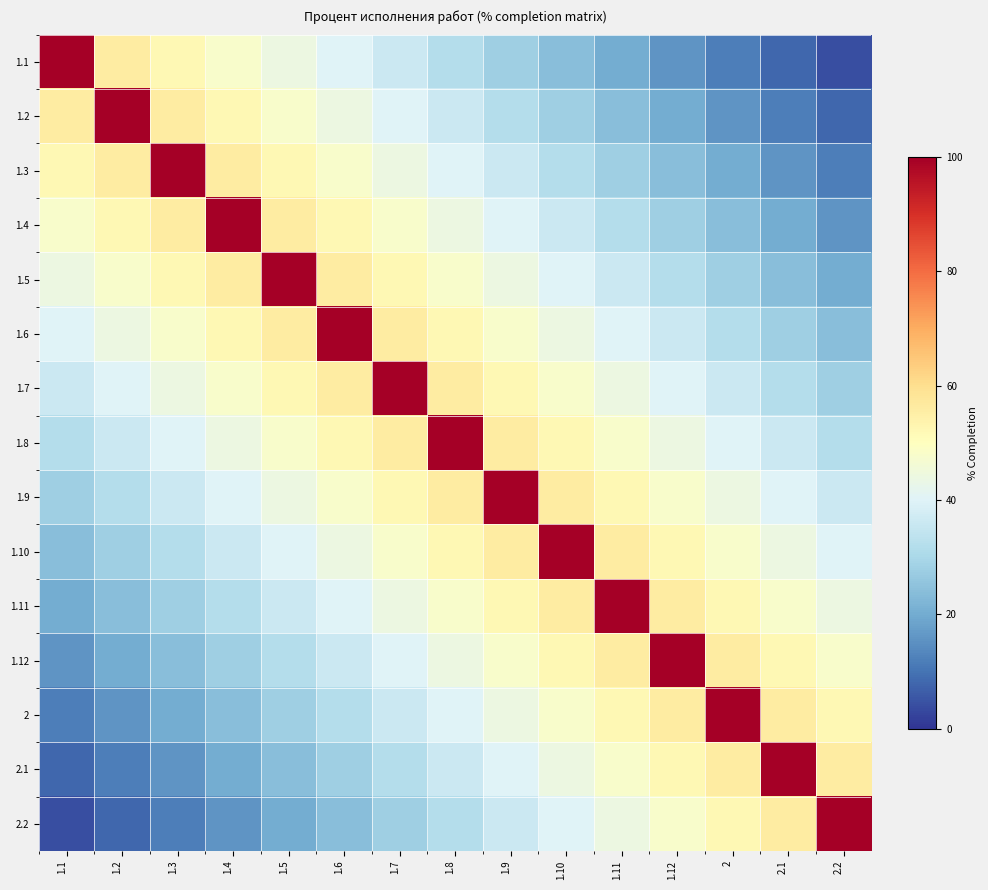

Reading left to right, list all the values displayed in this chart.

1.1: 1.1=100	1.2=56	1.3=52	1.4=48	1.5=44	1.6=40	1.7=36	1.8=32	1.9=28	1.10=24	1.11=20	1.12=16	2=12	2.1=8	2.2=4
1.2: 1.1=56	1.2=100	1.3=56	1.4=52	1.5=48	1.6=44	1.7=40	1.8=36	1.9=32	1.10=28	1.11=24	1.12=20	2=16	2.1=12	2.2=8
1.3: 1.1=52	1.2=56	1.3=100	1.4=56	1.5=52	1.6=48	1.7=44	1.8=40	1.9=36	1.10=32	1.11=28	1.12=24	2=20	2.1=16	2.2=12
1.4: 1.1=48	1.2=52	1.3=56	1.4=100	1.5=56	1.6=52	1.7=48	1.8=44	1.9=40	1.10=36	1.11=32	1.12=28	2=24	2.1=20	2.2=16
1.5: 1.1=44	1.2=48	1.3=52	1.4=56	1.5=100	1.6=56	1.7=52	1.8=48	1.9=44	1.10=40	1.11=36	1.12=32	2=28	2.1=24	2.2=20
1.6: 1.1=40	1.2=44	1.3=48	1.4=52	1.5=56	1.6=100	1.7=56	1.8=52	1.9=48	1.10=44	1.11=40	1.12=36	2=32	2.1=28	2.2=24
1.7: 1.1=36	1.2=40	1.3=44	1.4=48	1.5=52	1.6=56	1.7=100	1.8=56	1.9=52	1.10=48	1.11=44	1.12=40	2=36	2.1=32	2.2=28
1.8: 1.1=32	1.2=36	1.3=40	1.4=44	1.5=48	1.6=52	1.7=56	1.8=100	1.9=56	1.10=52	1.11=48	1.12=44	2=40	2.1=36	2.2=32
1.9: 1.1=28	1.2=32	1.3=36	1.4=40	1.5=44	1.6=48	1.7=52	1.8=56	1.9=100	1.10=56	1.11=52	1.12=48	2=44	2.1=40	2.2=36
1.10: 1.1=24	1.2=28	1.3=32	1.4=36	1.5=40	1.6=44	1.7=48	1.8=52	1.9=56	1.10=100	1.11=56	1.12=52	2=48	2.1=44	2.2=40
1.11: 1.1=20	1.2=24	1.3=28	1.4=32	1.5=36	1.6=40	1.7=44	1.8=48	1.9=52	1.10=56	1.11=100	1.12=56	2=52	2.1=48	2.2=44
1.12: 1.1=16	1.2=20	1.3=24	1.4=28	1.5=32	1.6=36	1.7=40	1.8=44	1.9=48	1.10=52	1.11=56	1.12=100	2=56	2.1=52	2.2=48
2: 1.1=12	1.2=16	1.3=20	1.4=24	1.5=28	1.6=32	1.7=36	1.8=40	1.9=44	1.10=48	1.11=52	1.12=56	2=100	2.1=56	2.2=52
2.1: 1.1=8	1.2=12	1.3=16	1.4=20	1.5=24	1.6=28	1.7=32	1.8=36	1.9=40	1.10=44	1.11=48	1.12=52	2=56	2.1=100	2.2=56
2.2: 1.1=4	1.2=8	1.3=12	1.4=16	1.5=20	1.6=24	1.7=28	1.8=32	1.9=36	1.10=40	1.11=44	1.12=48	2=52	2.1=56	2.2=100